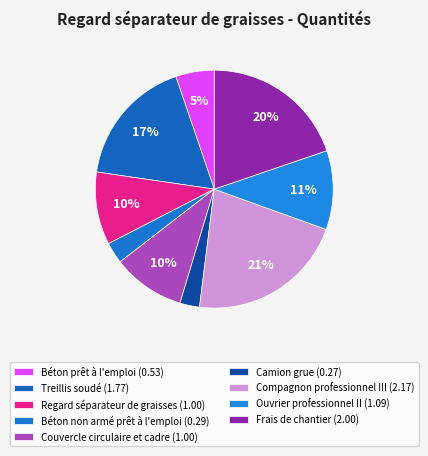

How many segments does this pie chart have?

9